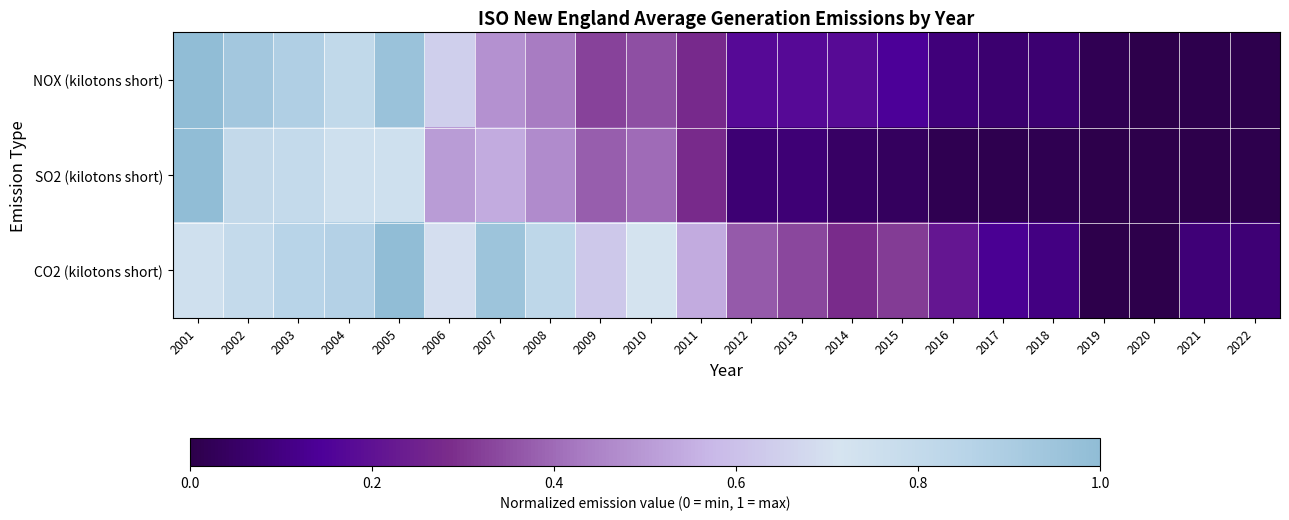

Between 2006 and 2020, which series saw the biggest shift?

CO2 (kilotons short)